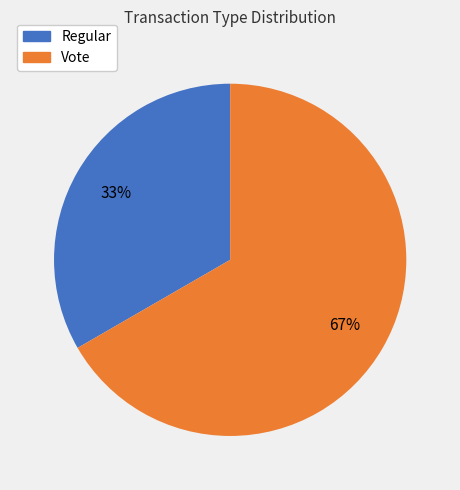

How many slices are in this pie chart?

2